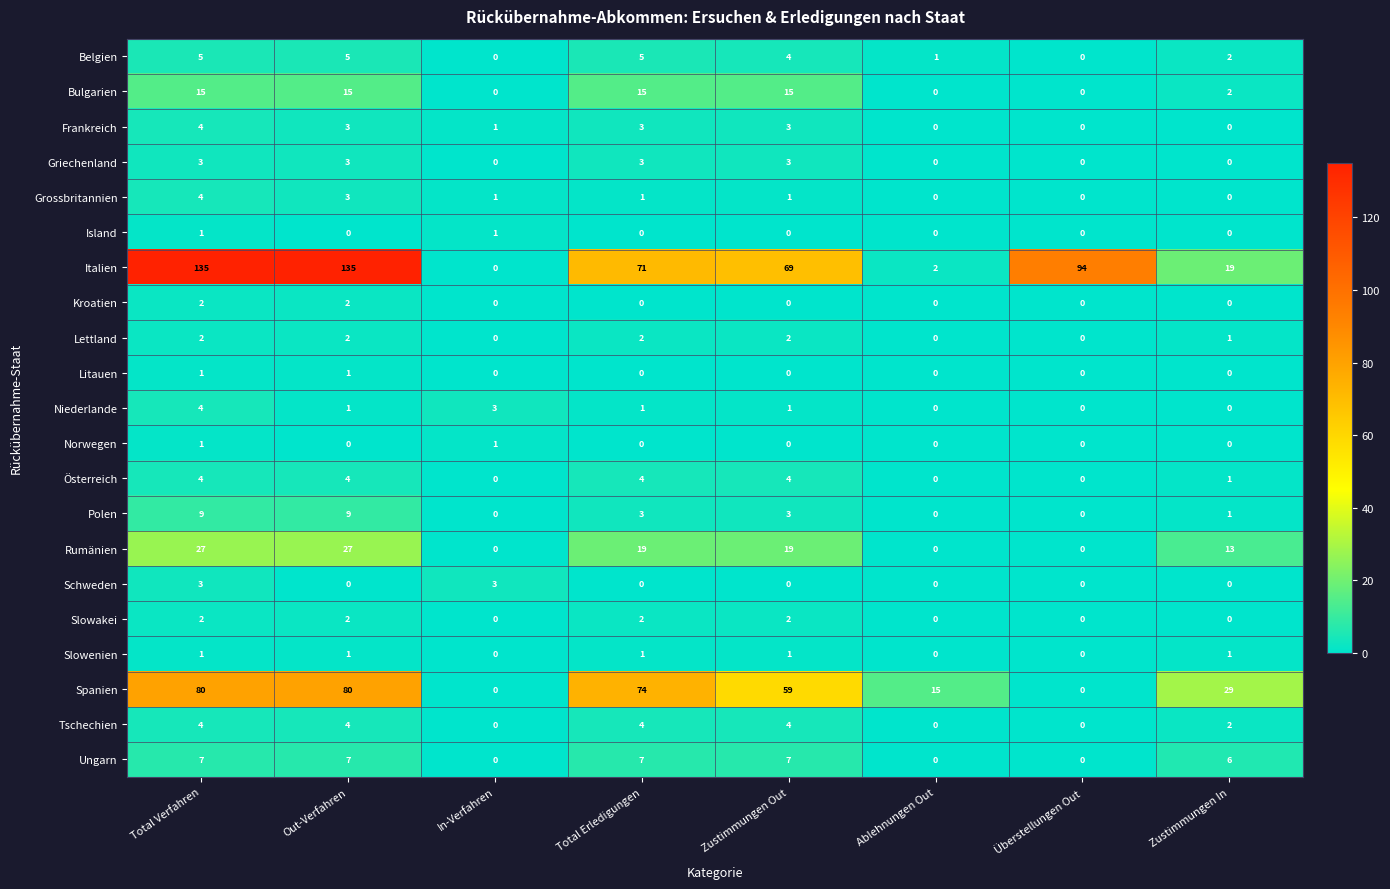

What is the average value of the Italien series?

66